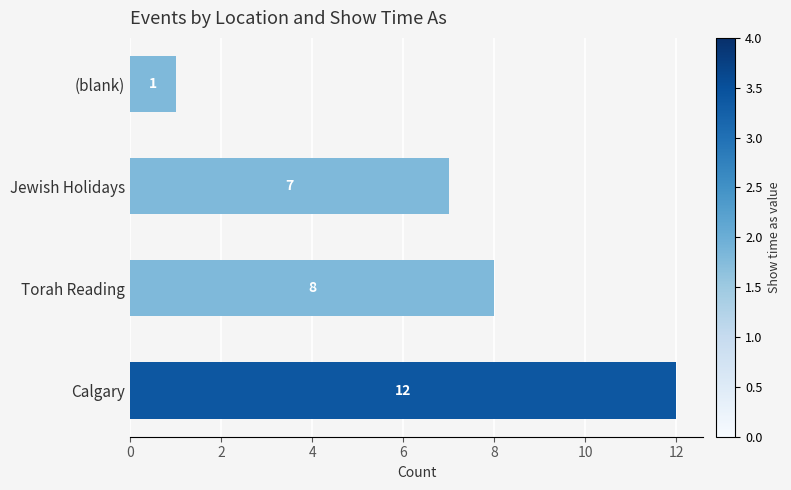

At which category is the sum across all series the highest?

Calgary